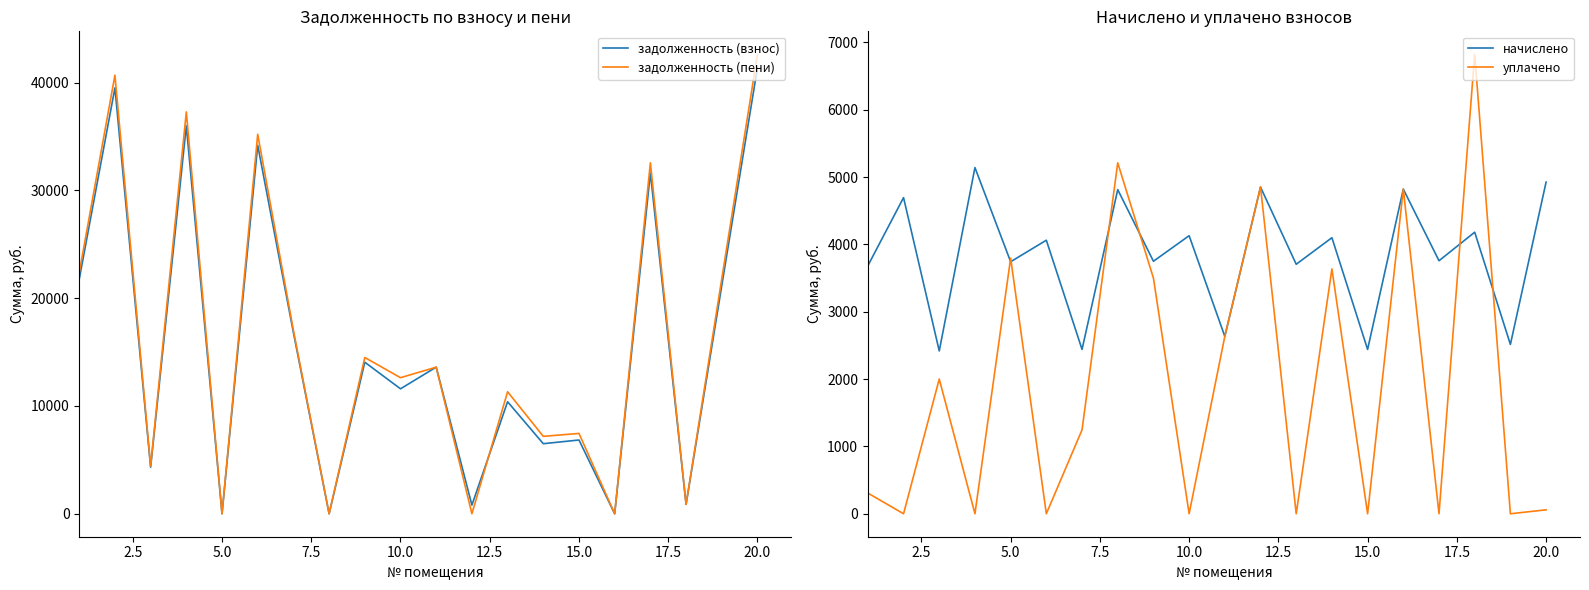

Which series has the largest total across all categories?

задолженность (пени)